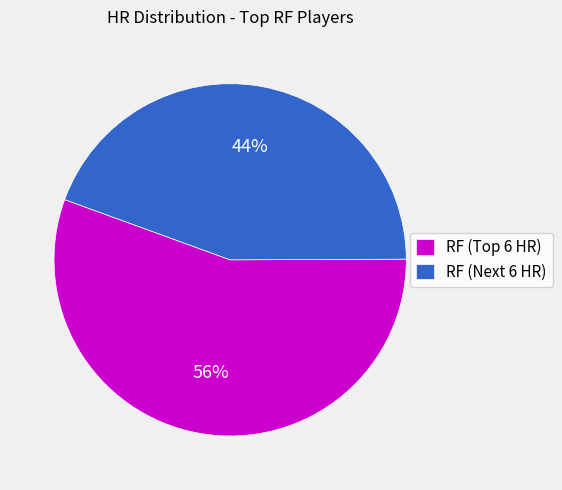

Rank the categories by value from highest to lowest.

RF (Top 6 HR), RF (Next 6 HR)